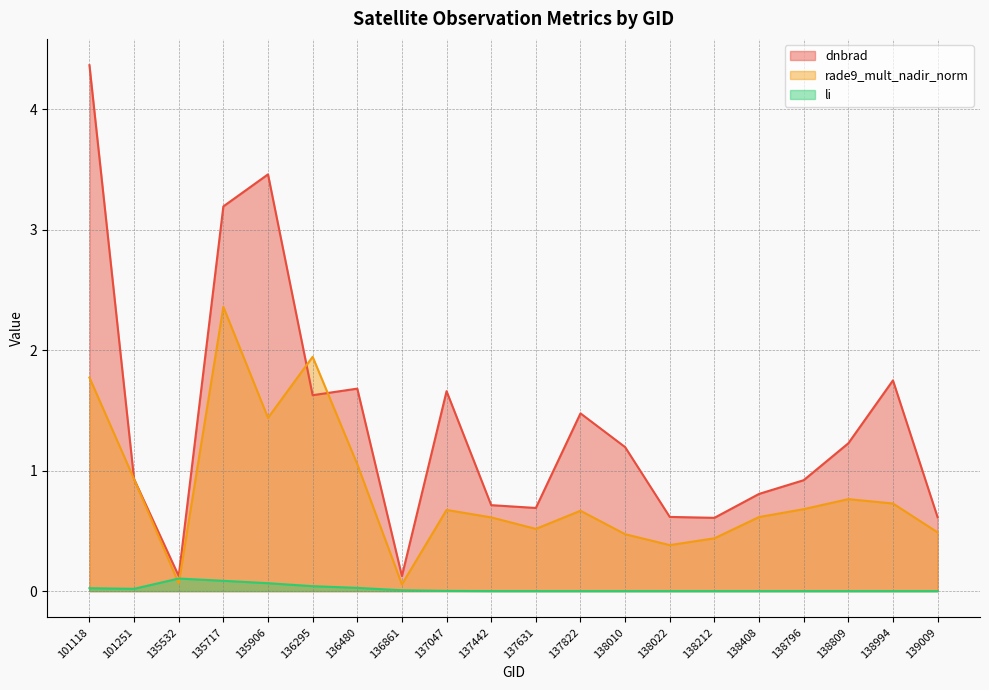

True or false: rade9_mult_nadir_norm has a value of 0.6 at 138408.

True